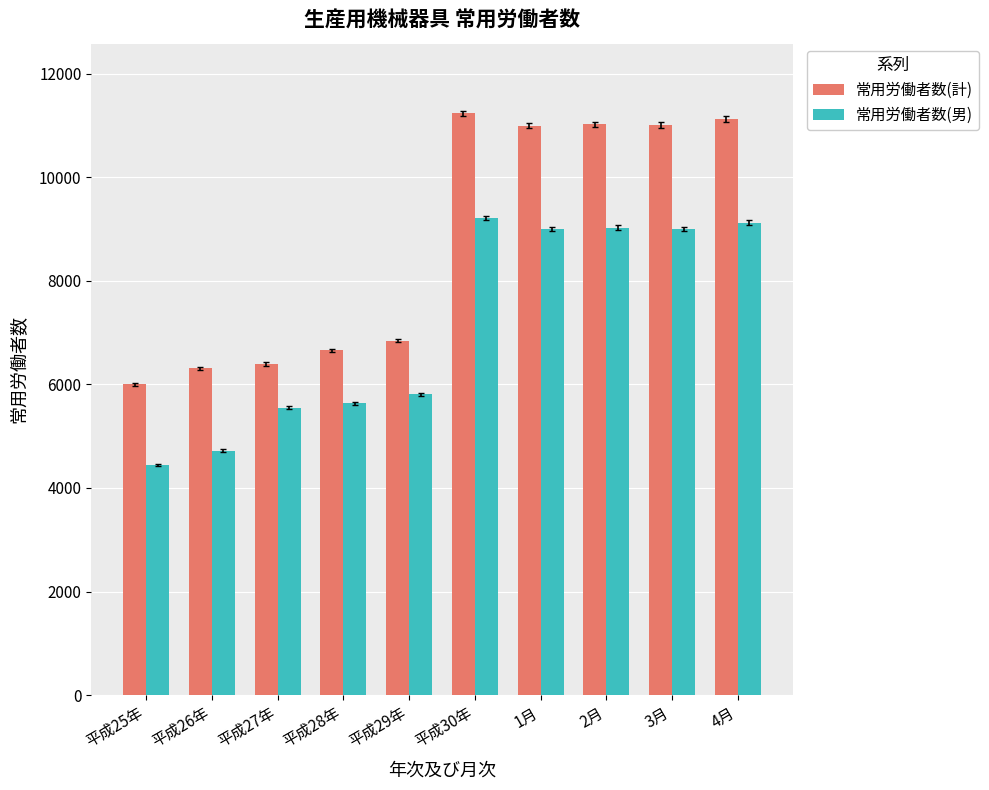

What value does the 常用労働者数(計) series have at 1月, to the nearest 100?

11000